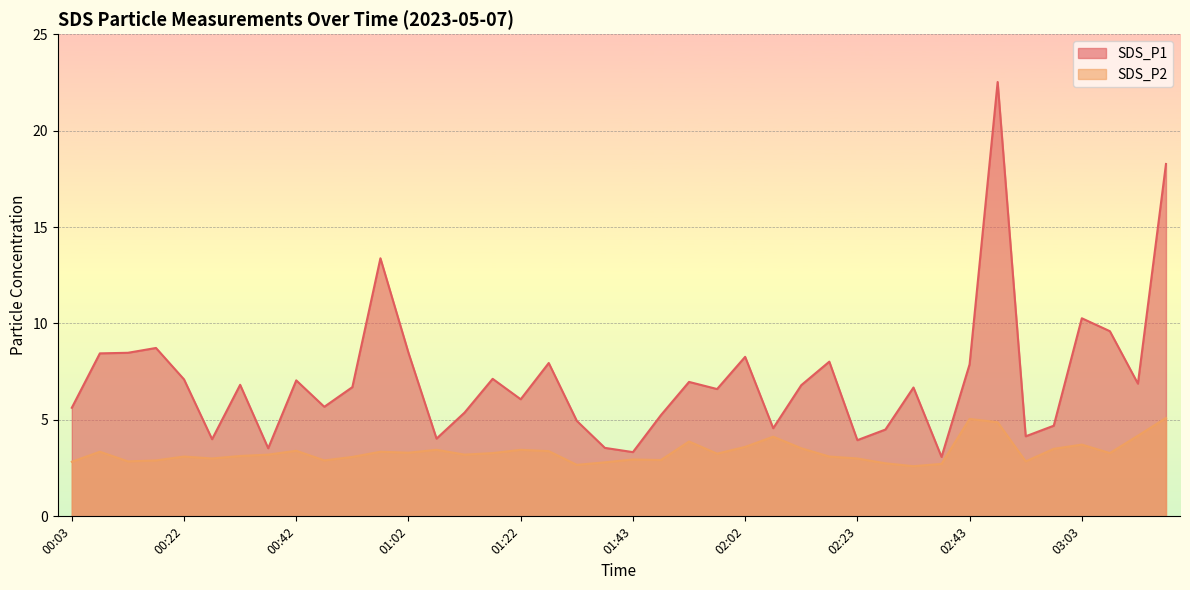

What is the sum of all SDS_P1 values?

285.4